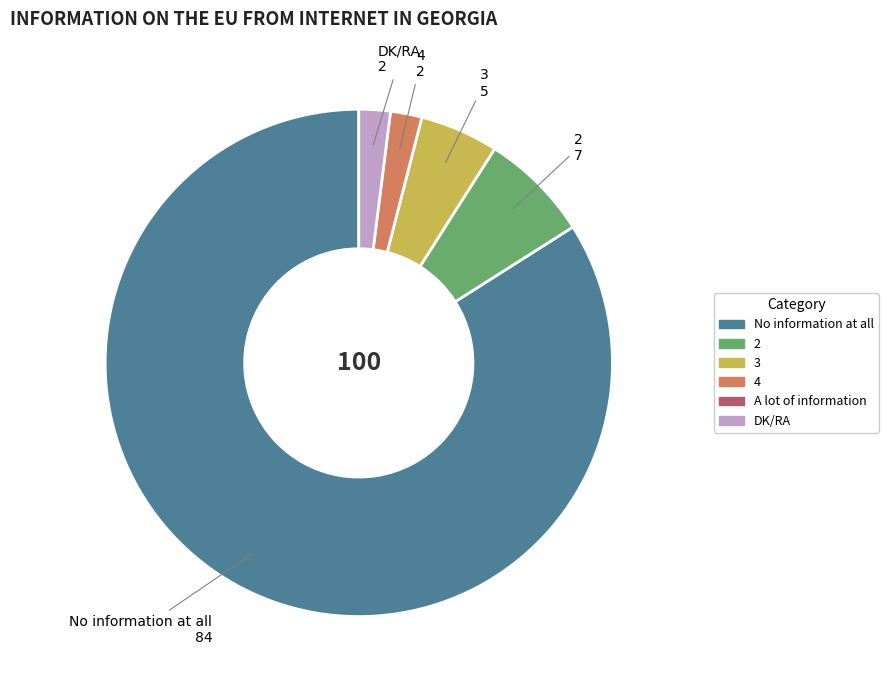

Is there any slice that represents more than half of the pie?

Yes